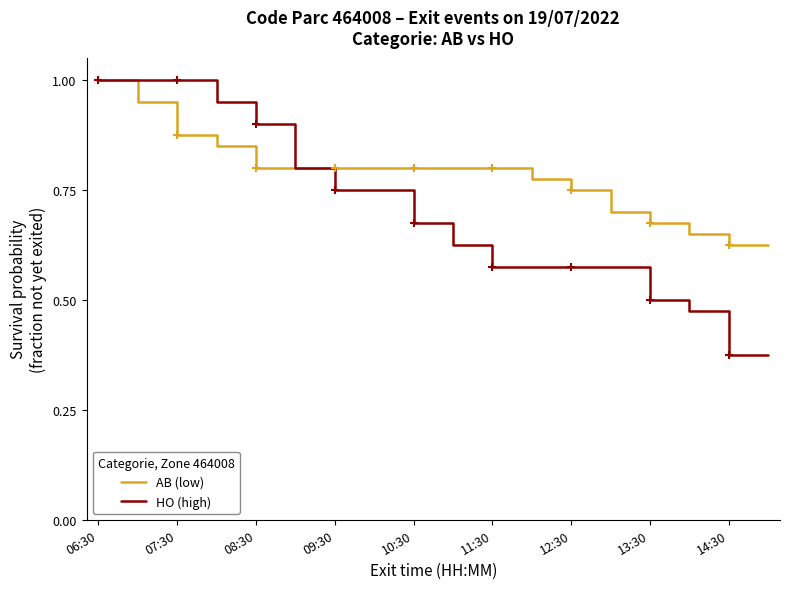

Which series has the largest range (max minus min)?

HO (high)